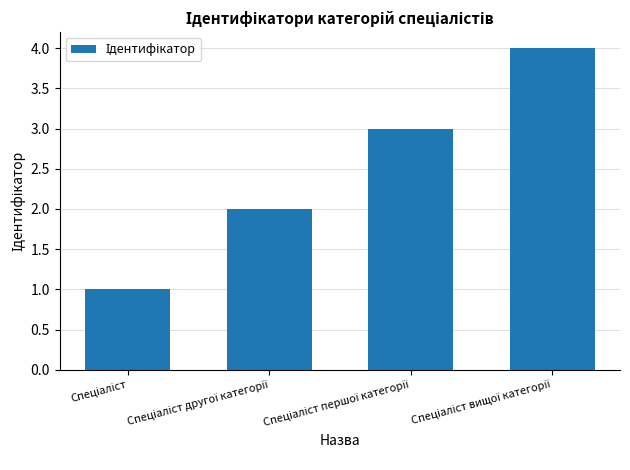

What is the maximum value shown in the chart?

4